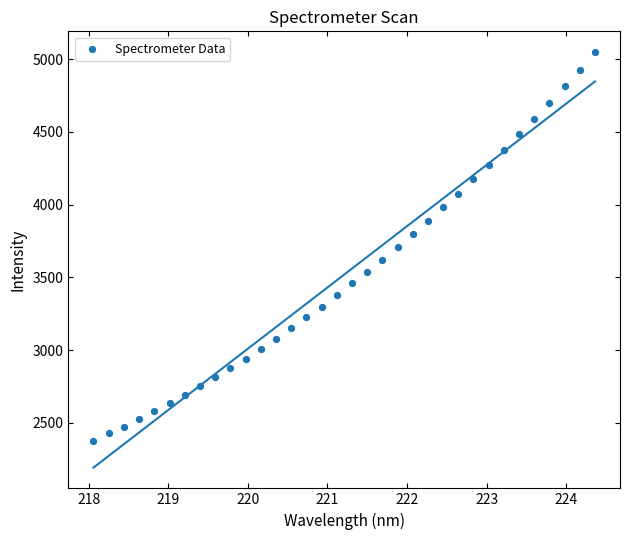

What is the range of X values (max minus min)?

6.3